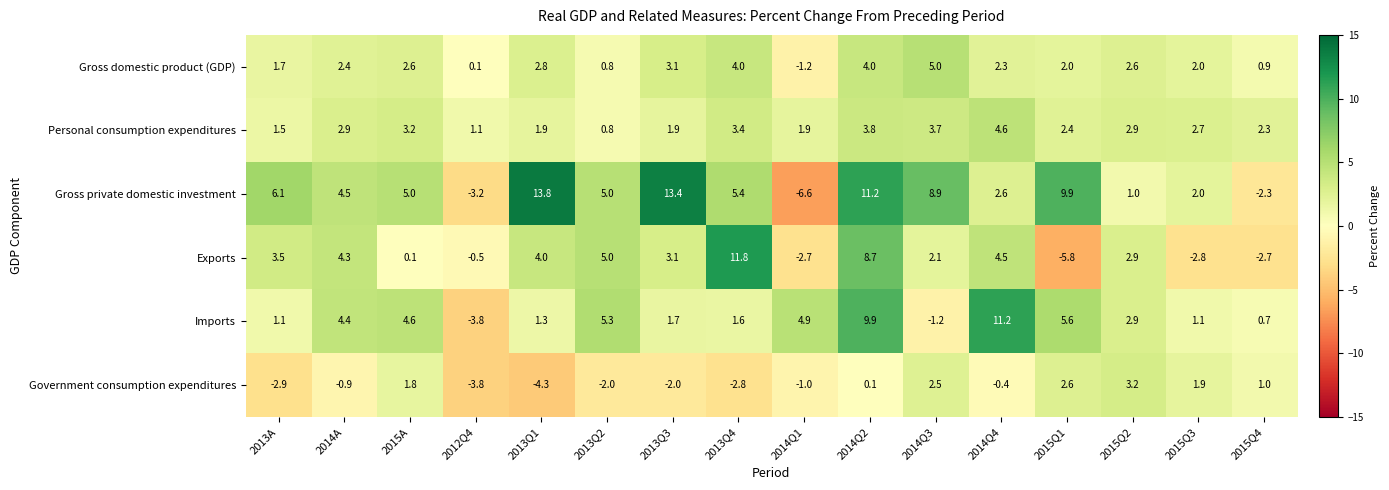

At which category is the sum across all series the highest?

2014Q2